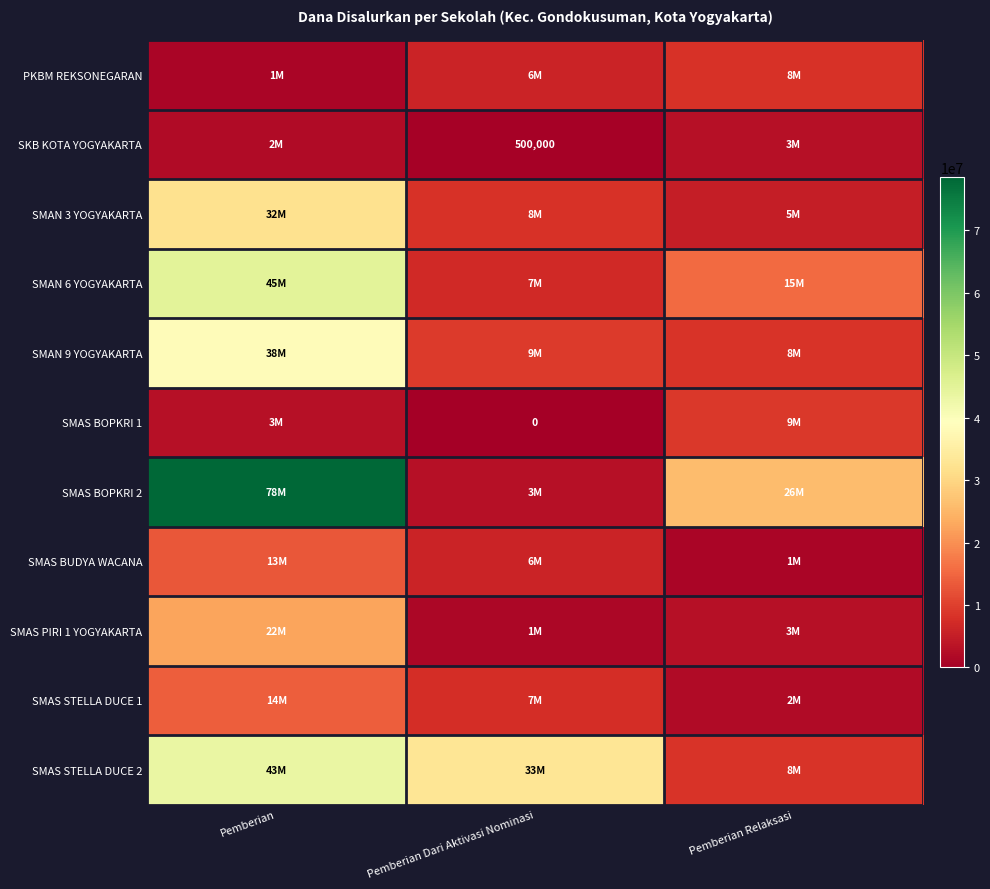

Which category has the highest value across all series?

Pemberian